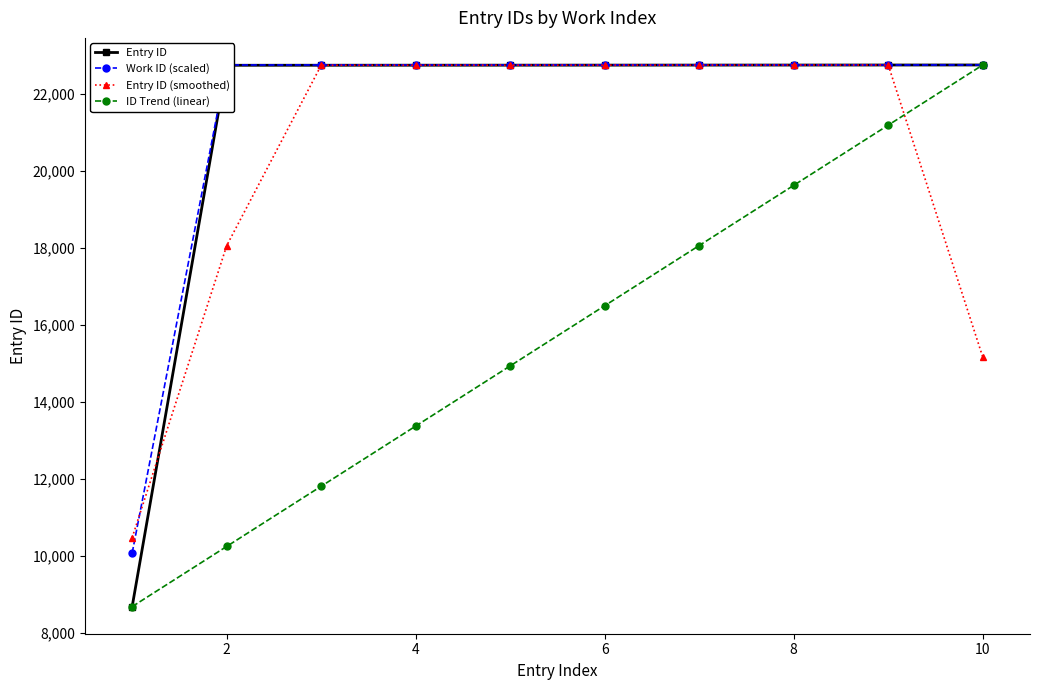

Reading left to right, list all the values displayed in this chart.

Entry ID: 8686.0	22744.0	22745.0	22746.0	22747.0	22748.0	22749.0	22750.0	22751.0	22752.0
Work ID (scaled): 10077.4	22752.0	22752.0	22752.0	22752.0	22752.0	22752.0	22752.0	22752.0	22752.0
Entry ID (smoothed): 10476.7	18058.3	22745.0	22746.0	22747.0	22748.0	22749.0	22750.0	22751.0	15167.7
ID Trend (linear): 8686.0	10248.9	11811.8	13374.7	14937.6	16500.4	18063.3	19626.2	21189.1	22752.0